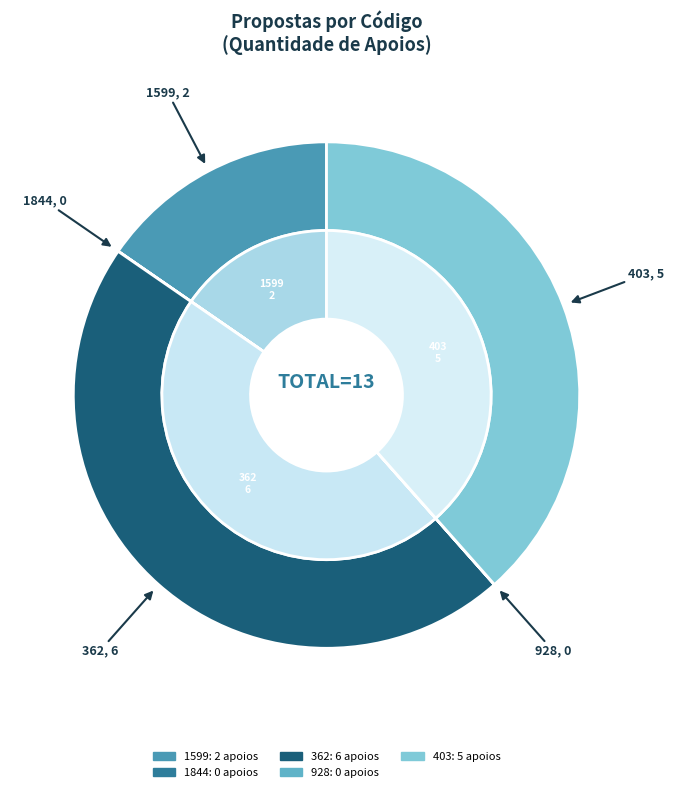

Rank the categories by value from lowest to highest.

1844, 928, 1599, 403, 362